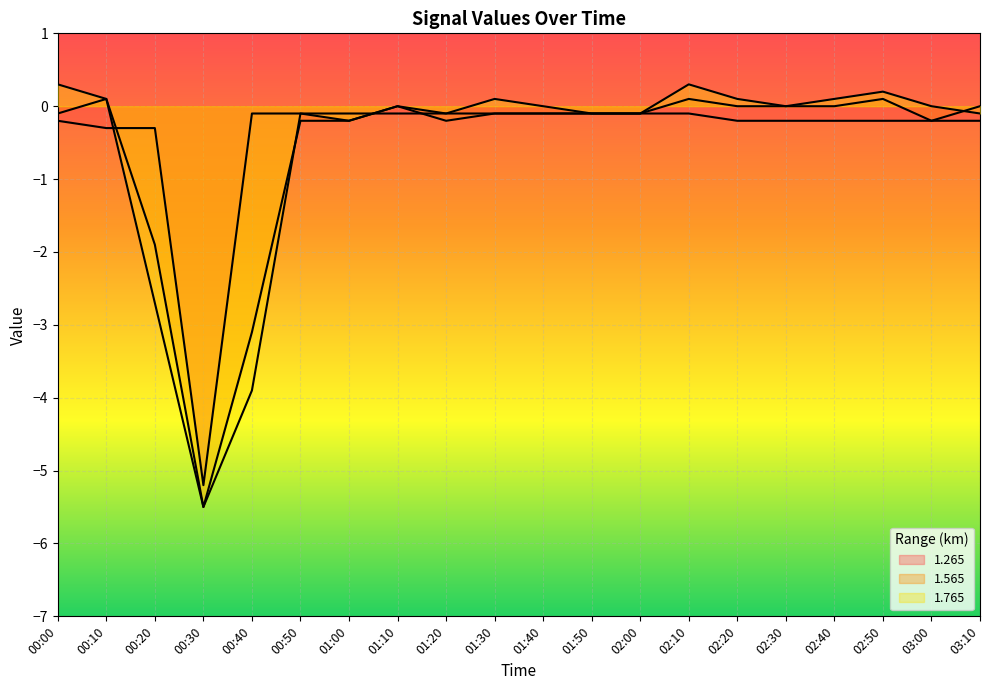

At which category is the sum across all series the highest?

02:10